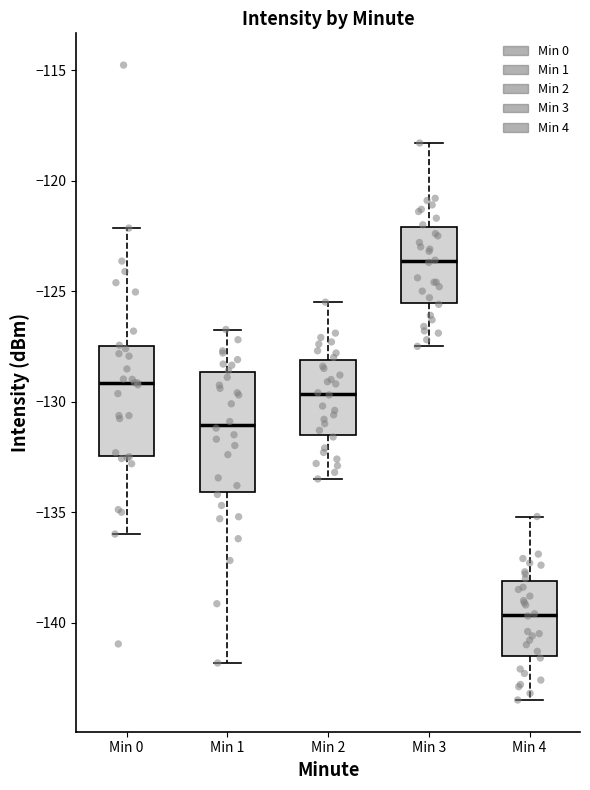

Which box's median line is the lowest?

Min 4